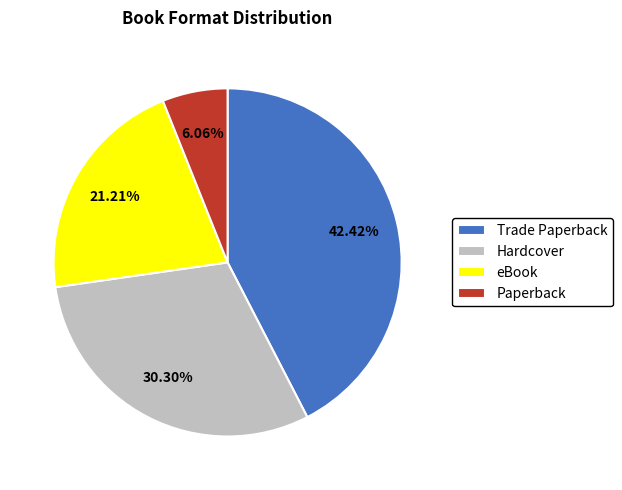

To the nearest percent, what percentage of the pie is Hardcover?

30%